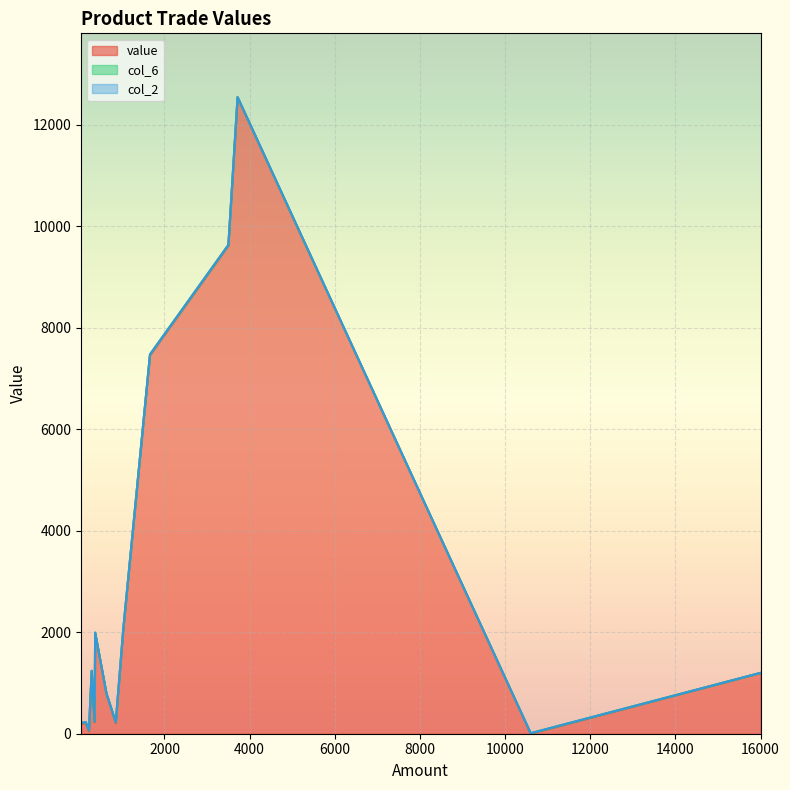

What is the maximum value for value?

12543